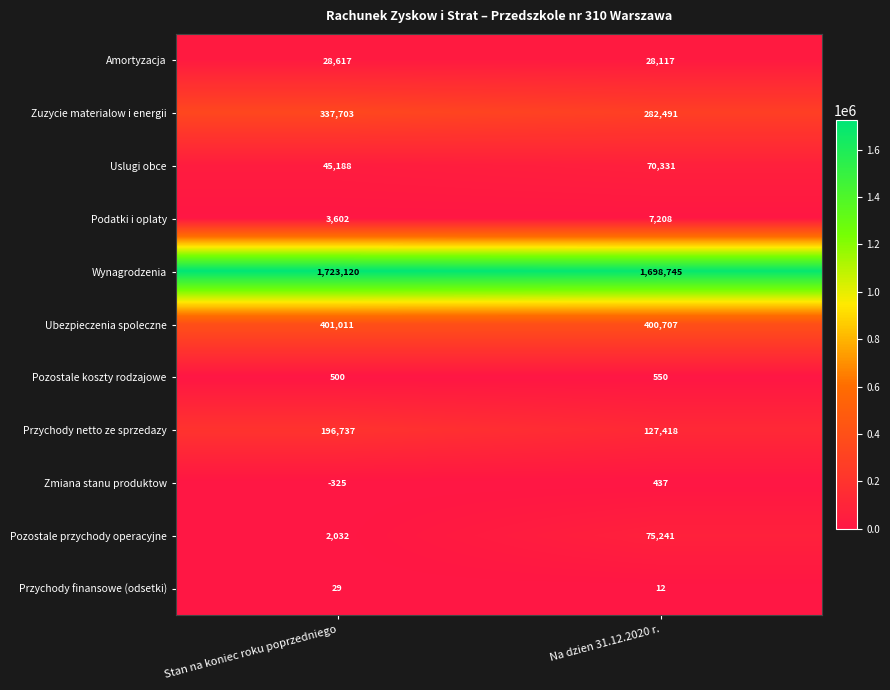

Which category has the lowest value across all series?

Stan na koniec roku poprzedniego